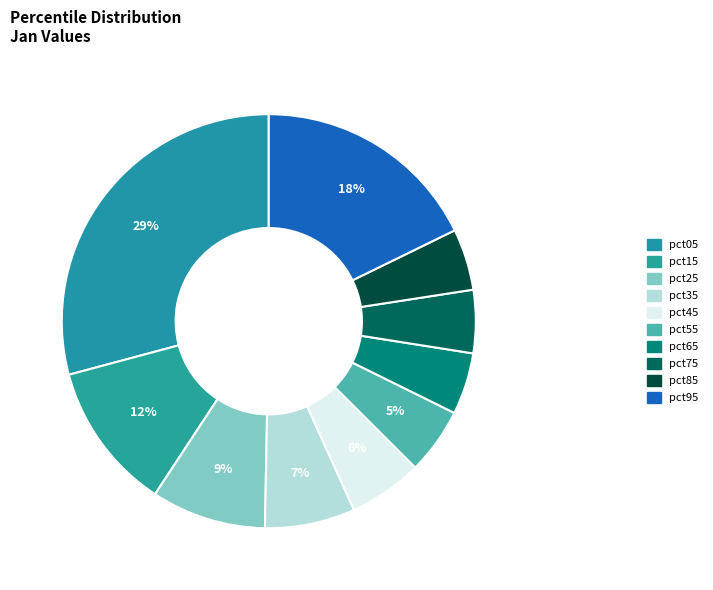

Is it true that pct75 is 11% of the pie?

False